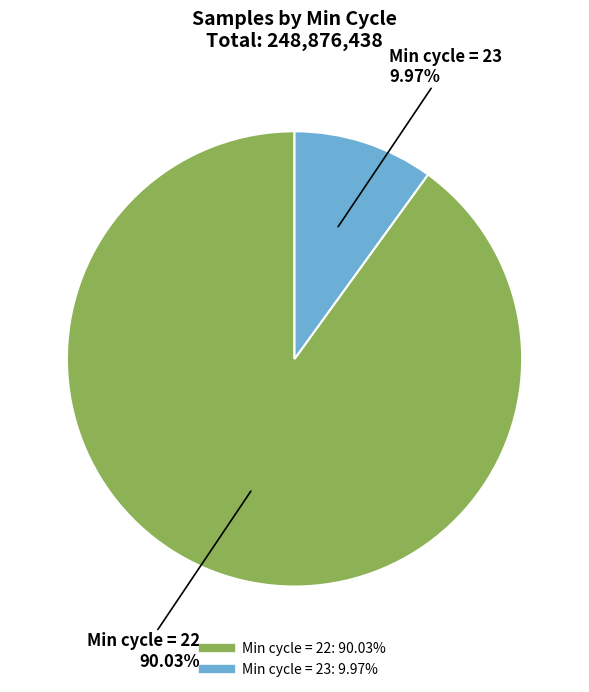

Does any single category account for the majority?

Yes